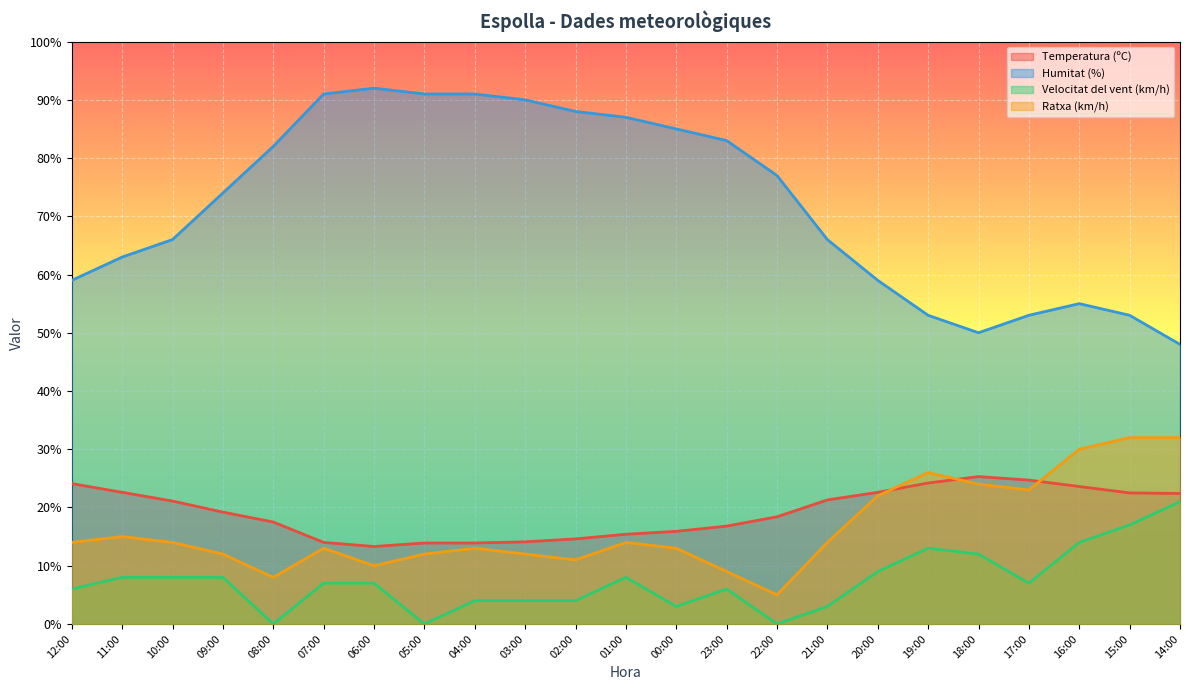

What are all the series names shown in the legend?

Temperatura (ºC), Humitat (%), Velocitat del vent (km/h), Ratxa (km/h)